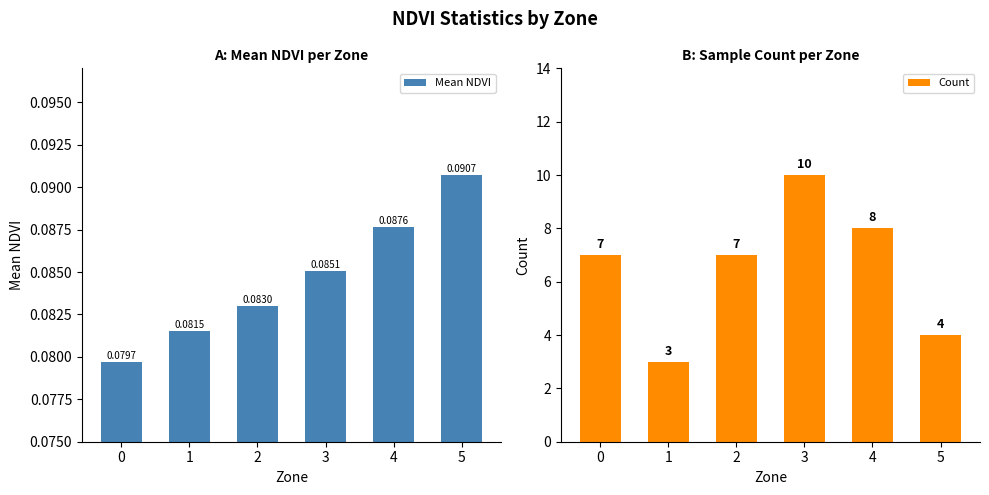

Reading left to right, extract all data points from this chart.

Mean NDVI: 0=0.1	1=0.1	2=0.1	3=0.1	4=0.1	5=0.1
Count: 0=7.0	1=3.0	2=7.0	3=10.0	4=8.0	5=4.0